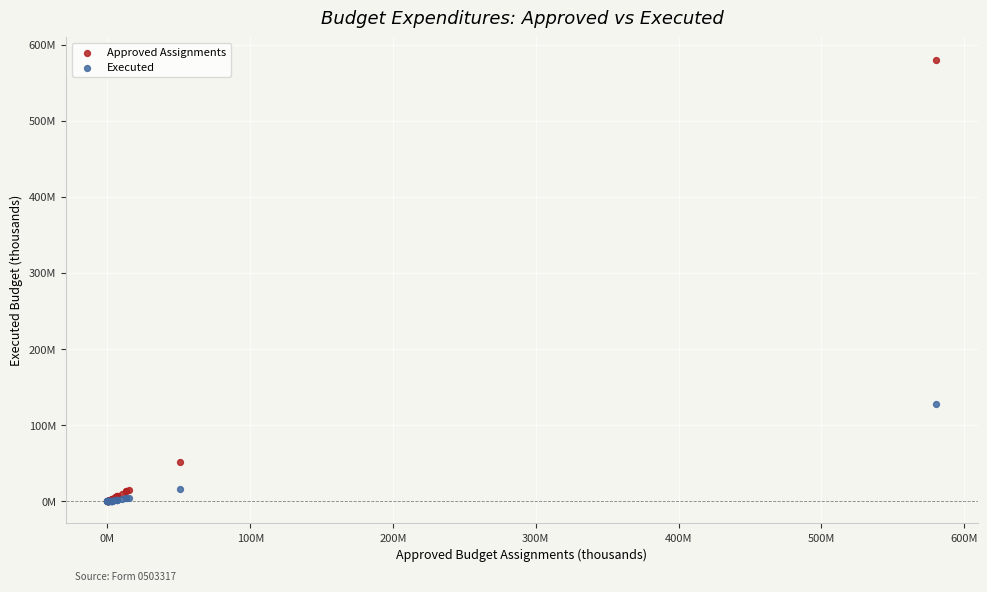

Which series contains the highest Y value?

Approved Assignments